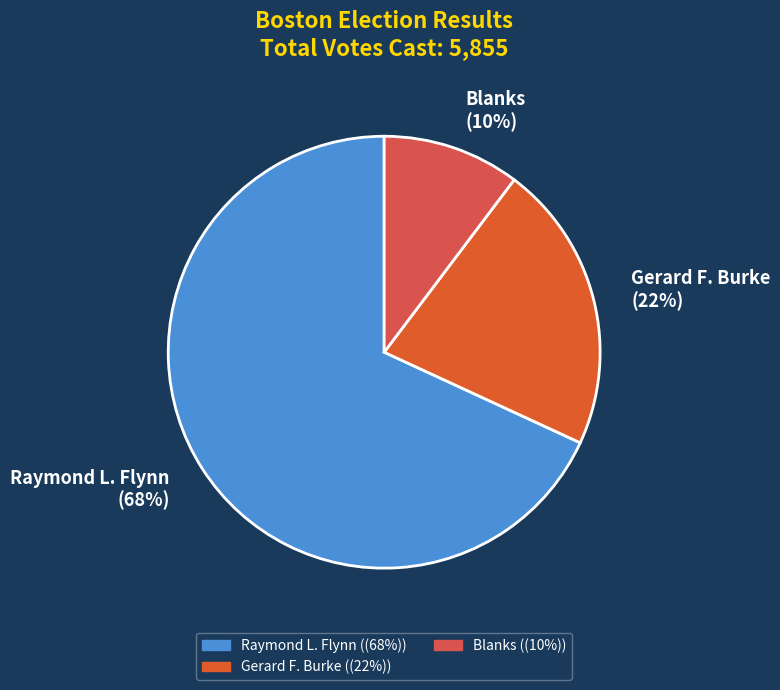

To the nearest percent, what percentage of the pie is Raymond L. Flynn (68%)?

68%